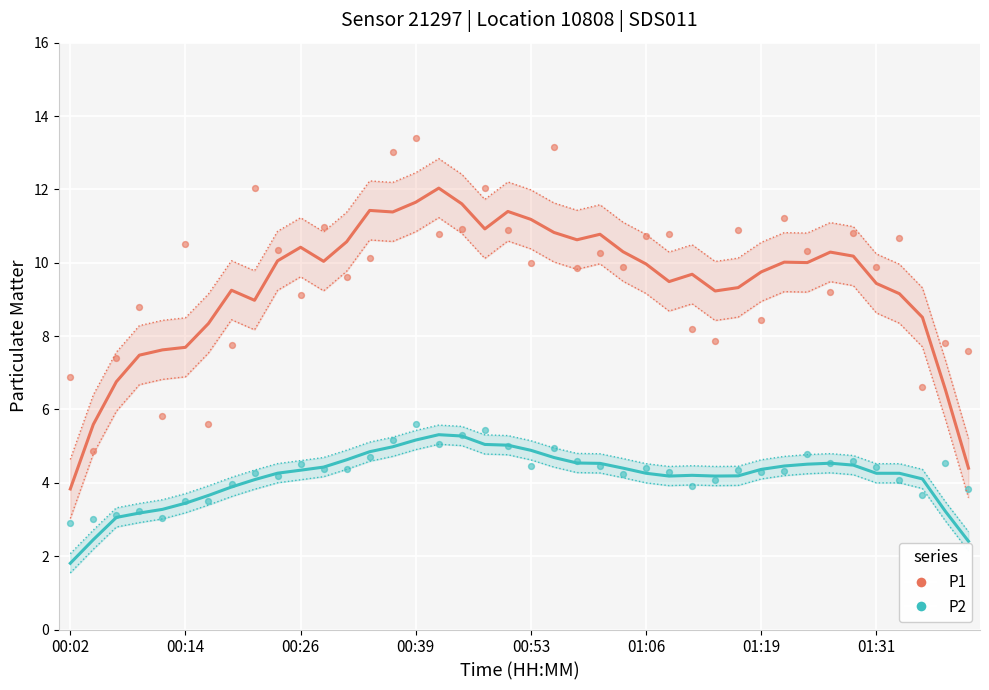

Which series has the widest spread of Y values?

P1